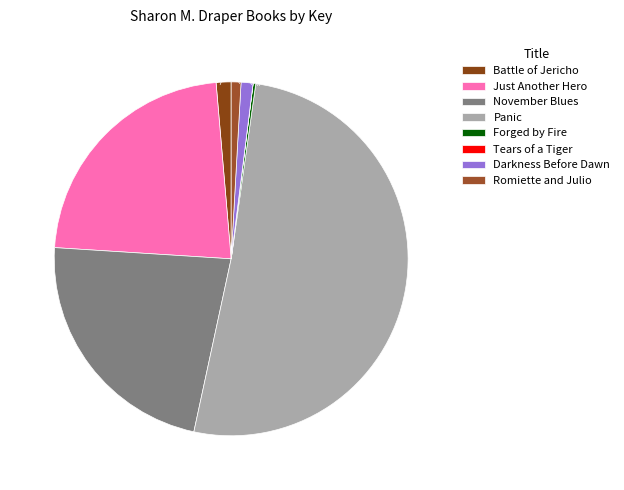

The Tears of a Tiger slice represents 0% of the pie. True or false?

True